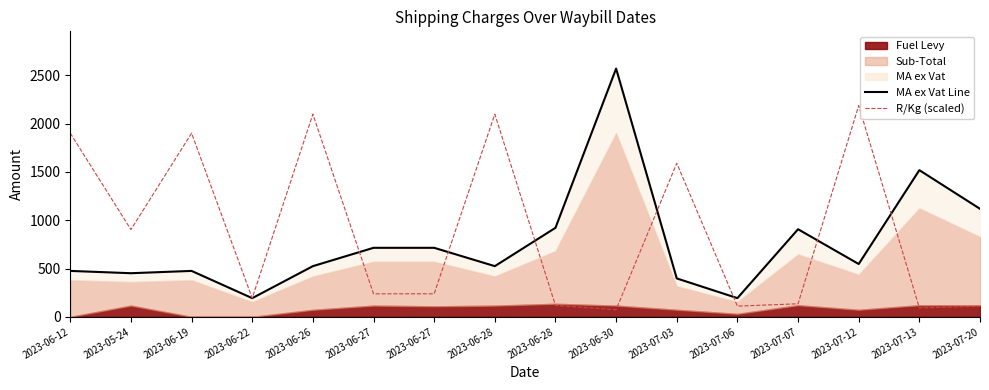

What is the sum of the MA ex Vat Line values at 2023-06-28 and 2023-06-26?

1446.2